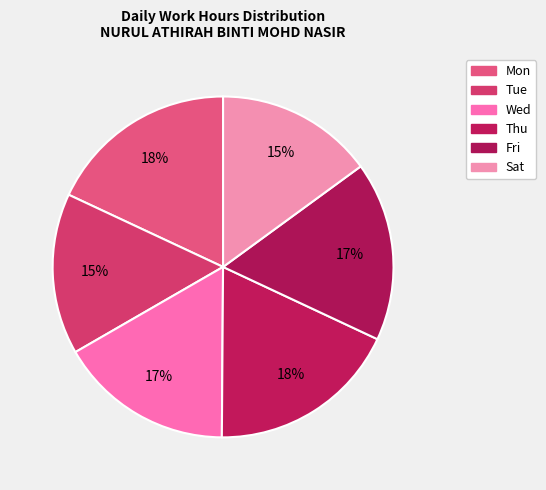

What is the ratio of the value at Sat to the value at Thu?

0.8